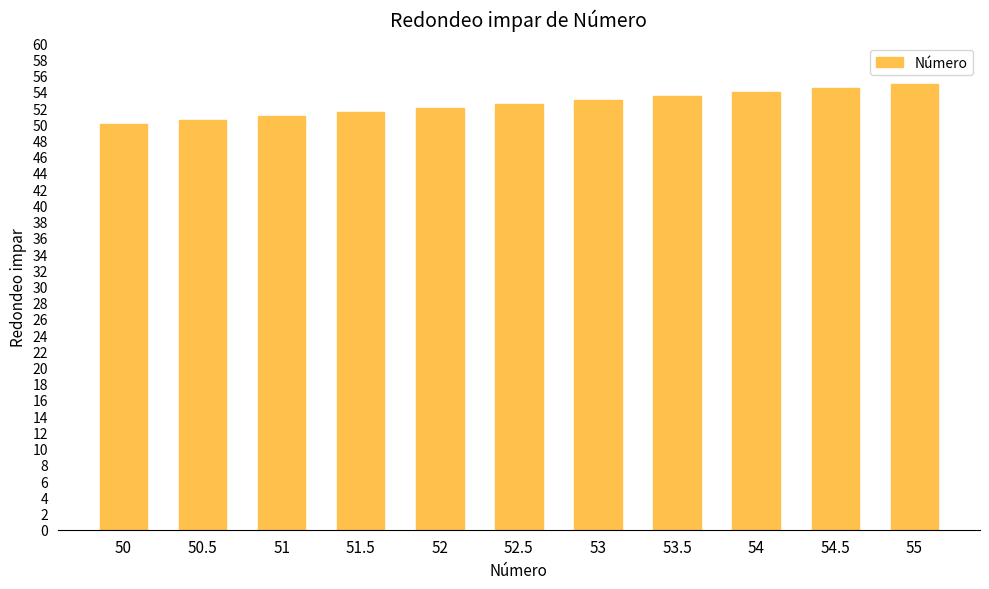

List the labels in order of value, largest first.

55, 54.5, 54, 53.5, 53, 52.5, 52, 51.5, 51, 50.5, 50